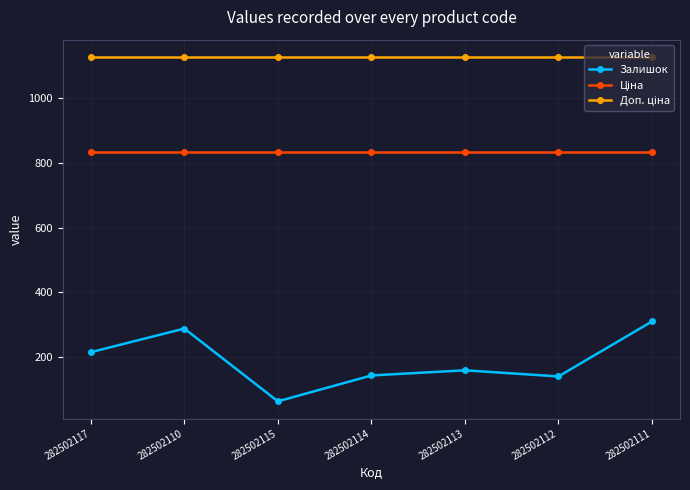

True or false: Залишок has more than 2 interior local peaks.

False